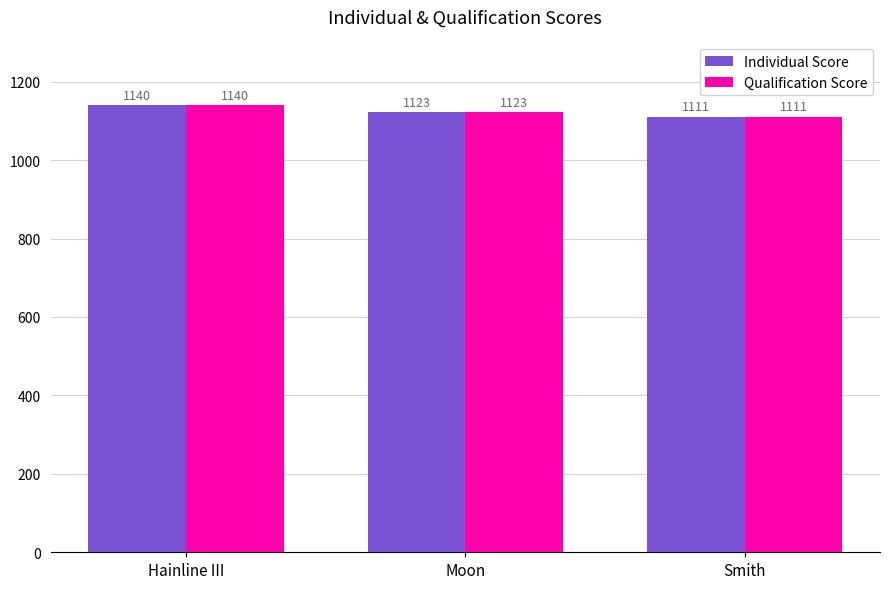

How many categories are shown in the chart?

3